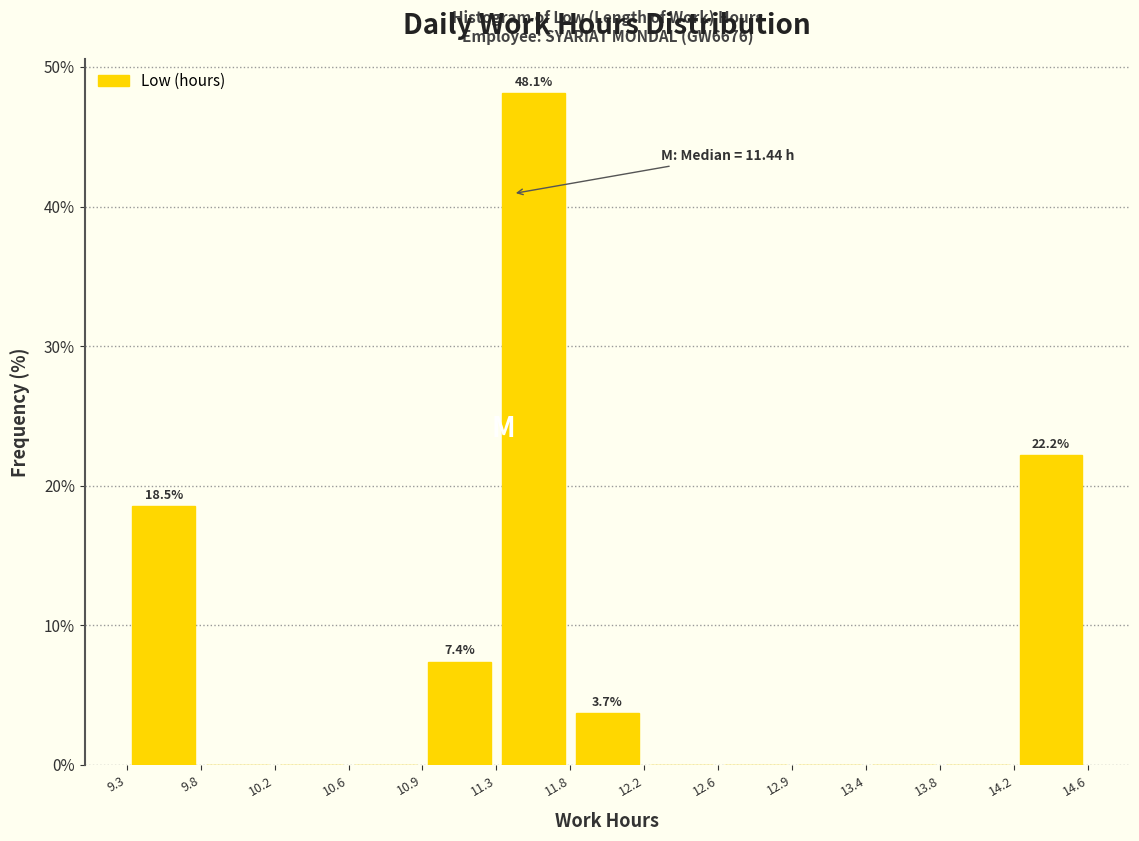

Which range on the x-axis has the tallest bar?

11.3 to 11.8